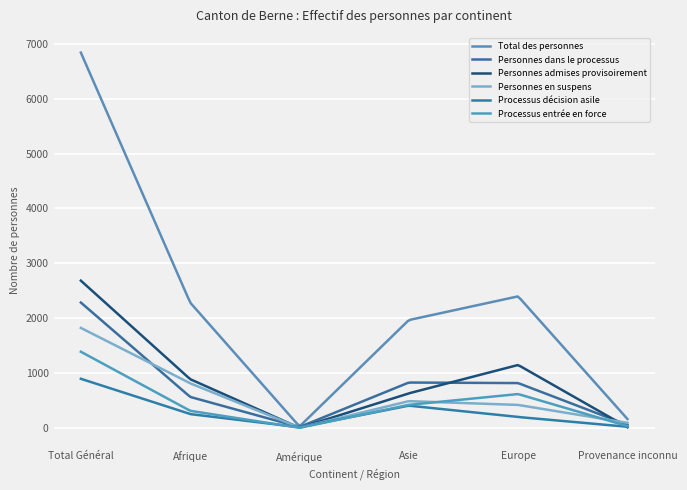

At which label does Processus décision asile reach its minimum?

Amérique